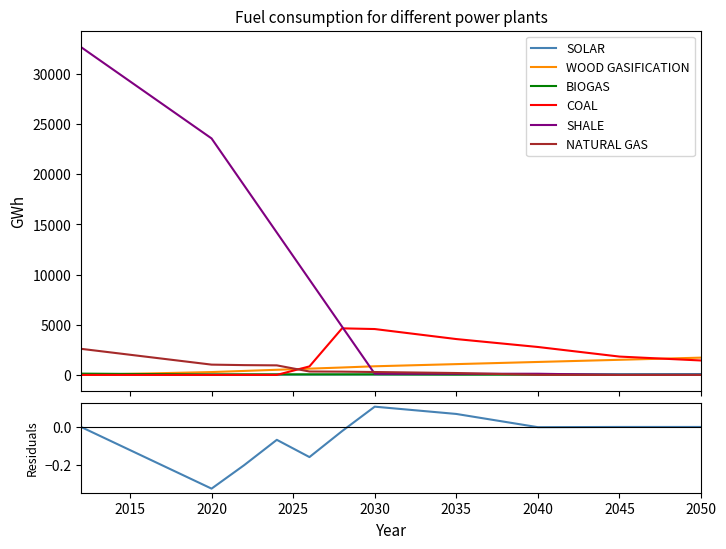

True or false: COAL has a value of 3058.2 at 2024.

False